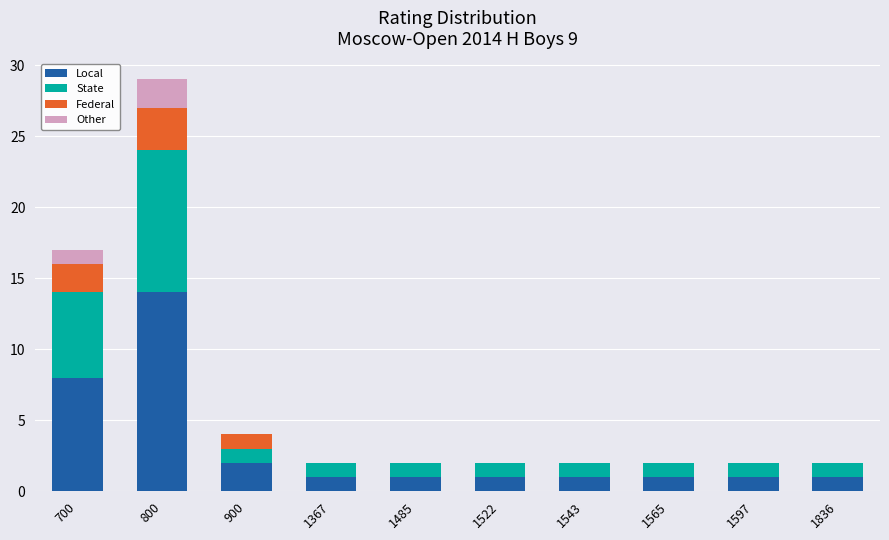

What is the sum of all Local values?

31